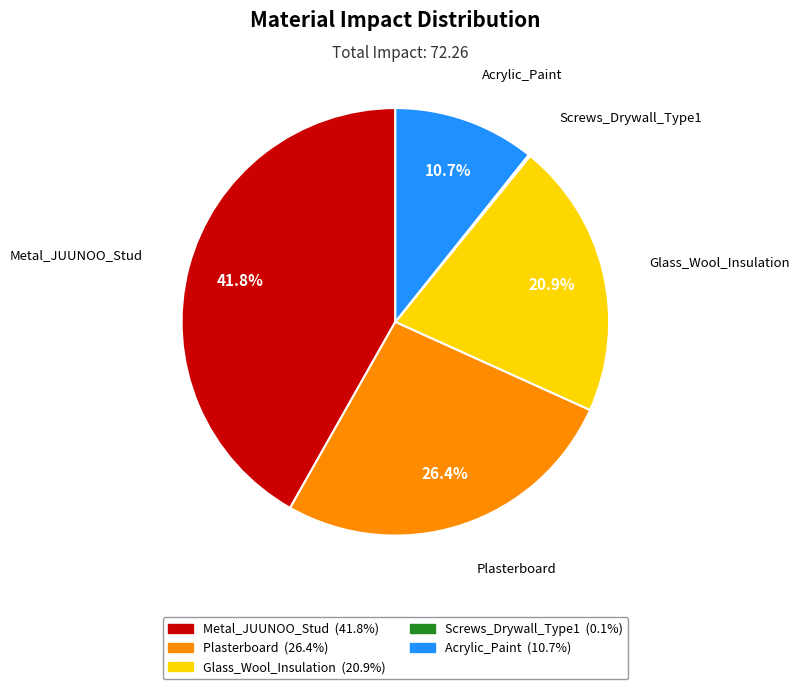

Do Glass_Wool_Insulation and Plasterboard together represent more than half of the pie?

No